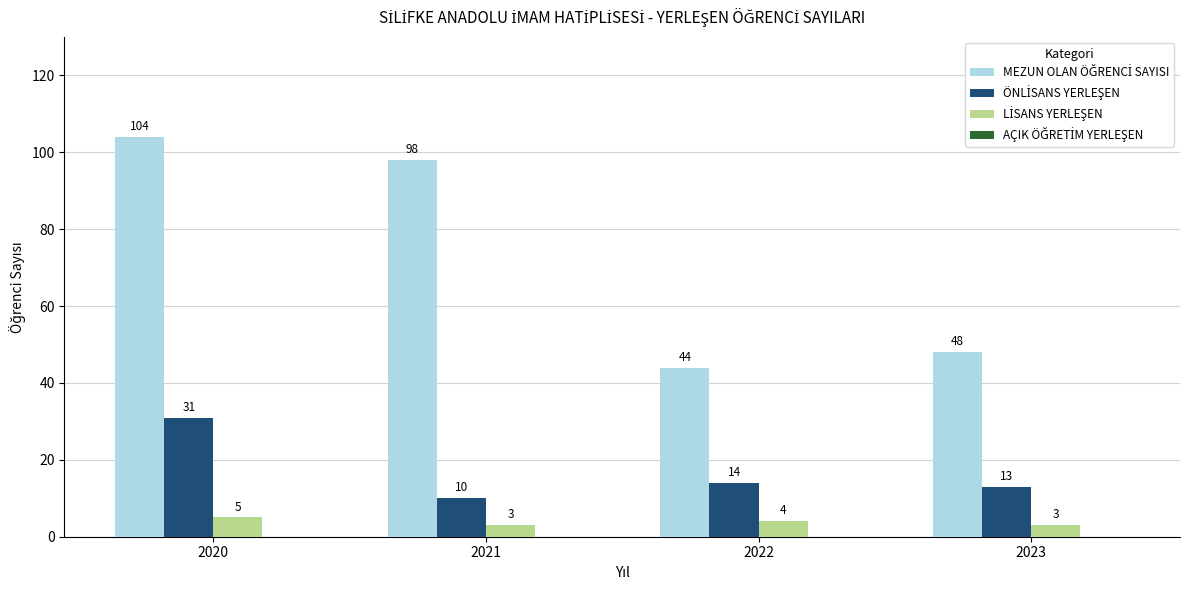

What is the maximum value shown in the chart?

104